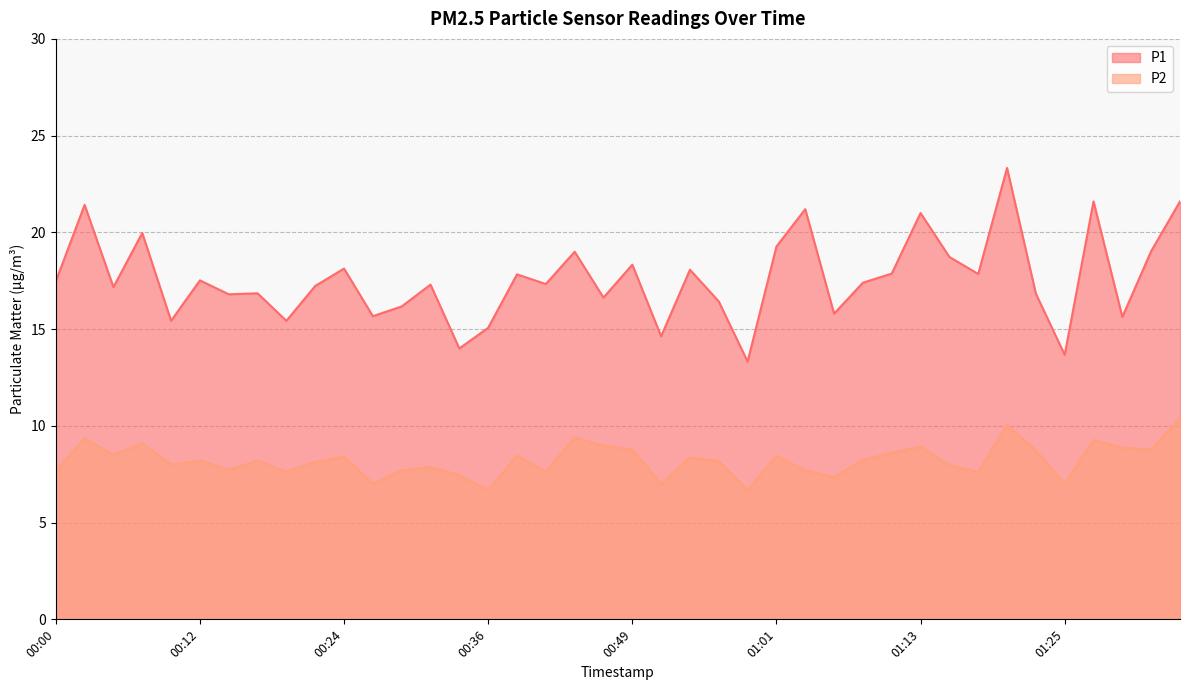

Which series changed the most between 00:22 and 00:39?

P1